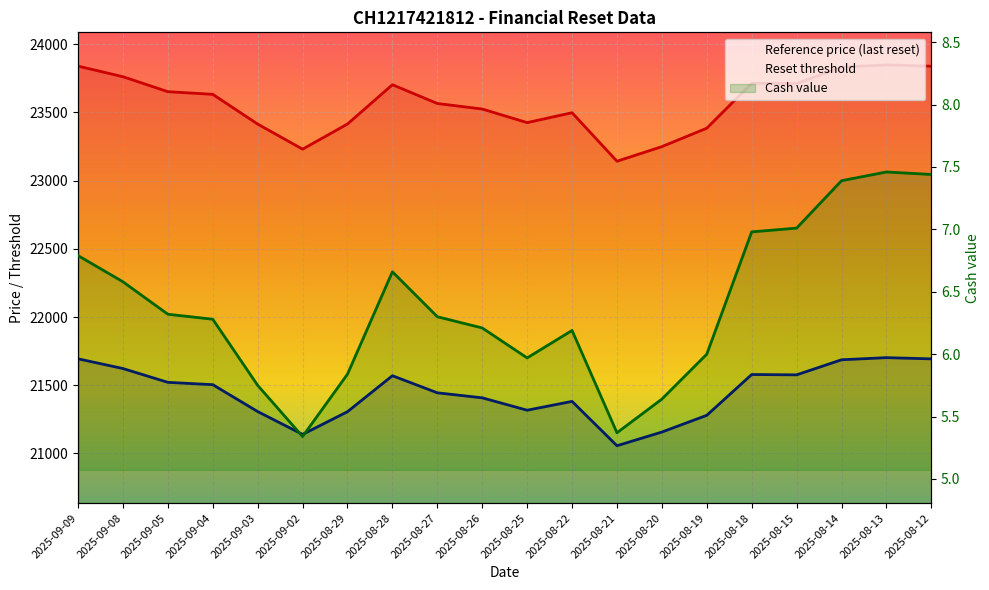

Reading left to right, list all the values displayed in this chart.

Reference price (last reset): 23839.8	23762.3	23652.4	23633.0	23414.8	23231.1	23415.4	23703.5	23565.8	23525.3	23425.6	23498.1	23142.6	23249.6	23384.8	23713.8	23712.1	23832.4	23849.0	23839.2
Reset threshold: 21694.1	21622.8	21521.6	21504.5	21307.4	21139.9	21306.4	21570.1	21444.9	21408.0	21317.2	21381.9	21056.9	21157.1	21279.9	21578.9	21576.5	21687.1	21702.6	21693.7
Cash value: 6.8	6.6	6.3	6.3	5.8	5.3	5.8	6.7	6.3	6.2	6.0	6.2	5.4	5.6	6.0	7.0	7.0	7.4	7.5	7.4